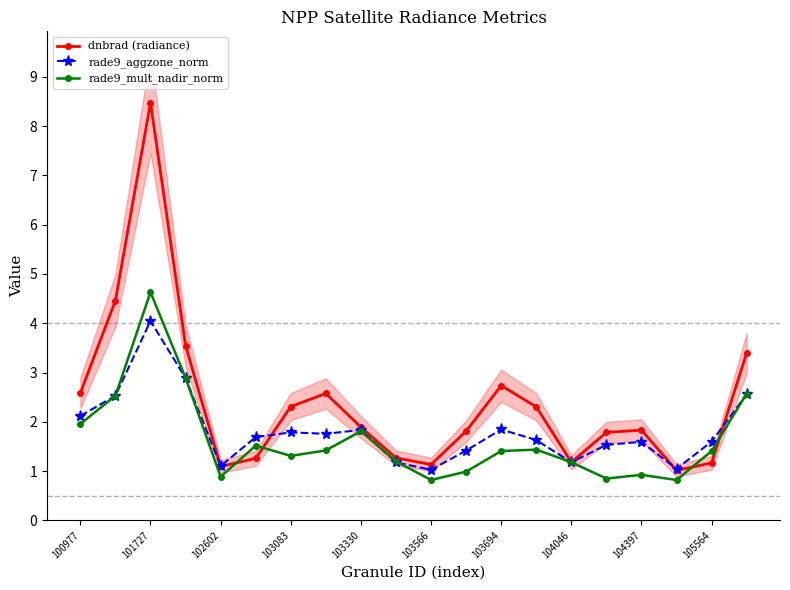

What is the highest value of the dnbrad (radiance) series?

8.5